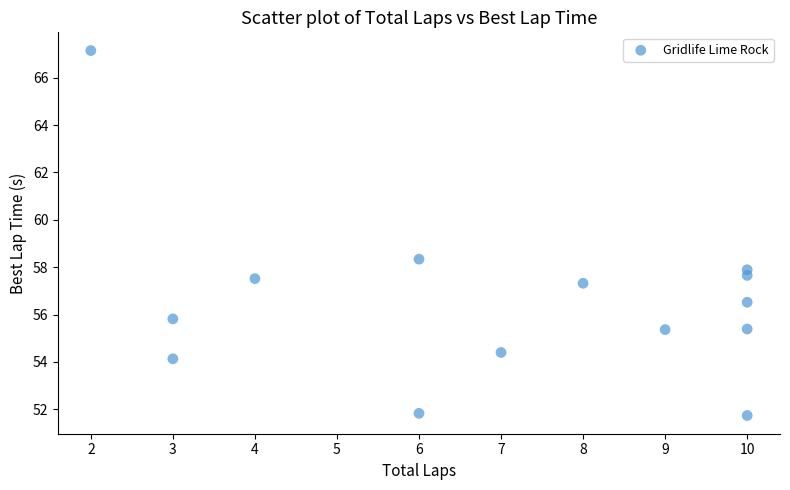

What is the range of Y values (max minus min)?

15.4